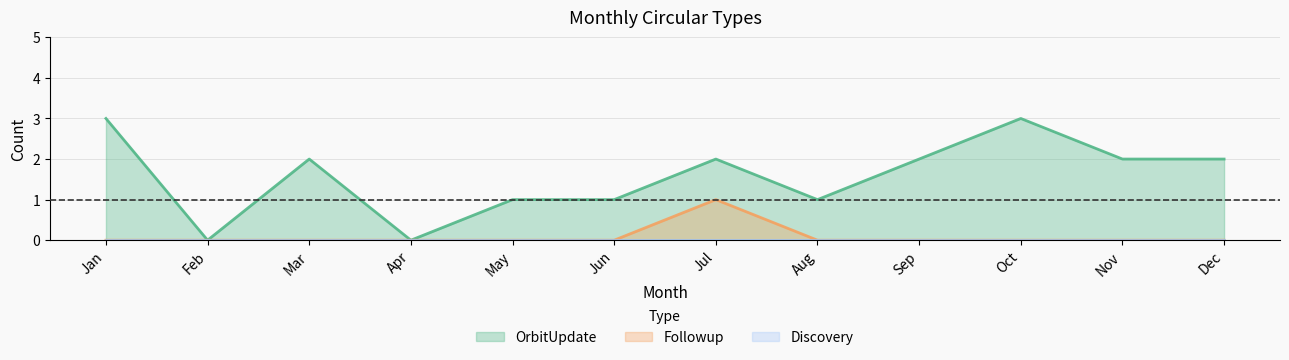

What value does the OrbitUpdate series have at Mar?

2